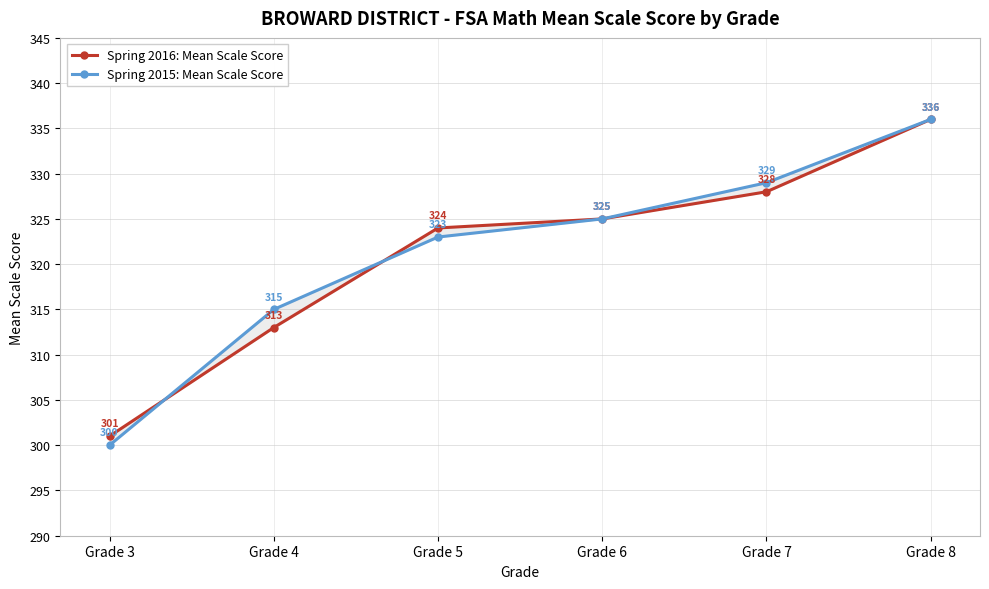

Reading right to left, extract all data points from this chart.

Spring 2016: Mean Scale Score: Grade 8=336	Grade 7=328	Grade 6=325	Grade 5=324	Grade 4=313	Grade 3=301
Spring 2015: Mean Scale Score: Grade 8=336	Grade 7=329	Grade 6=325	Grade 5=323	Grade 4=315	Grade 3=300